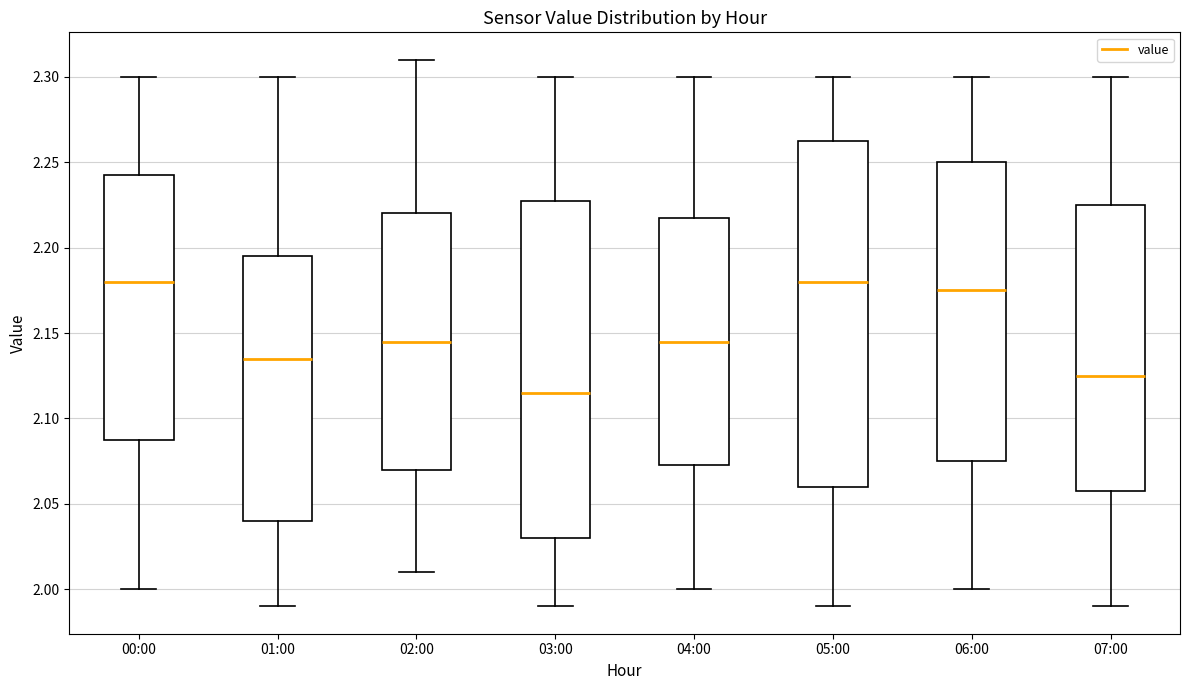

Which box has the lowest median line?

03:00